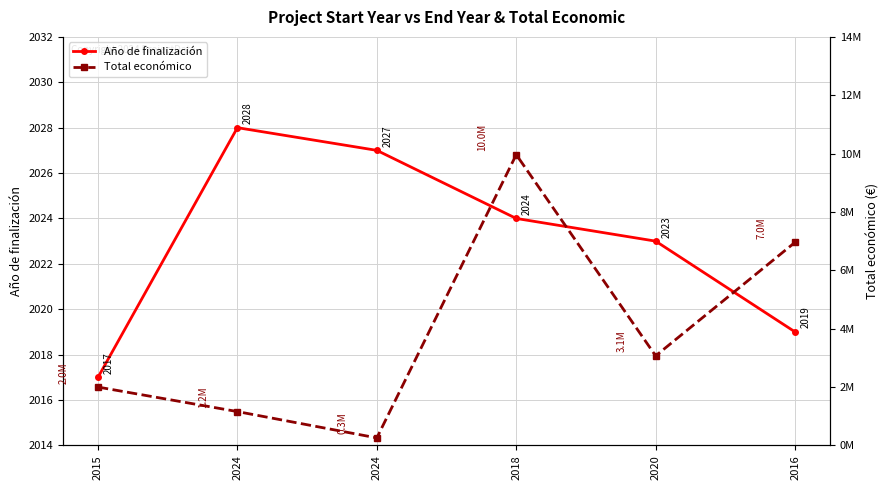

True or false: Año de finalización has more than 1 interior local peaks.

False